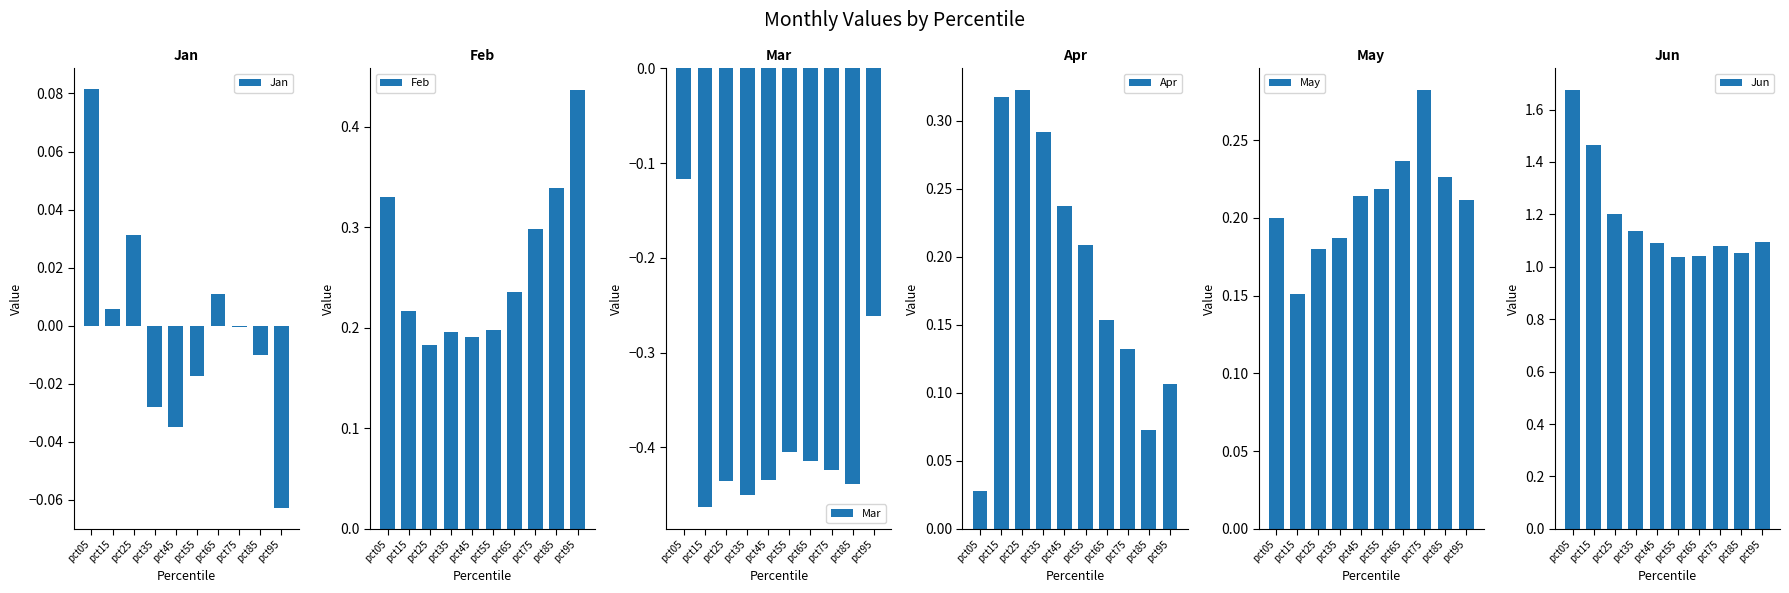

How many May values are between 0 and 1?

10